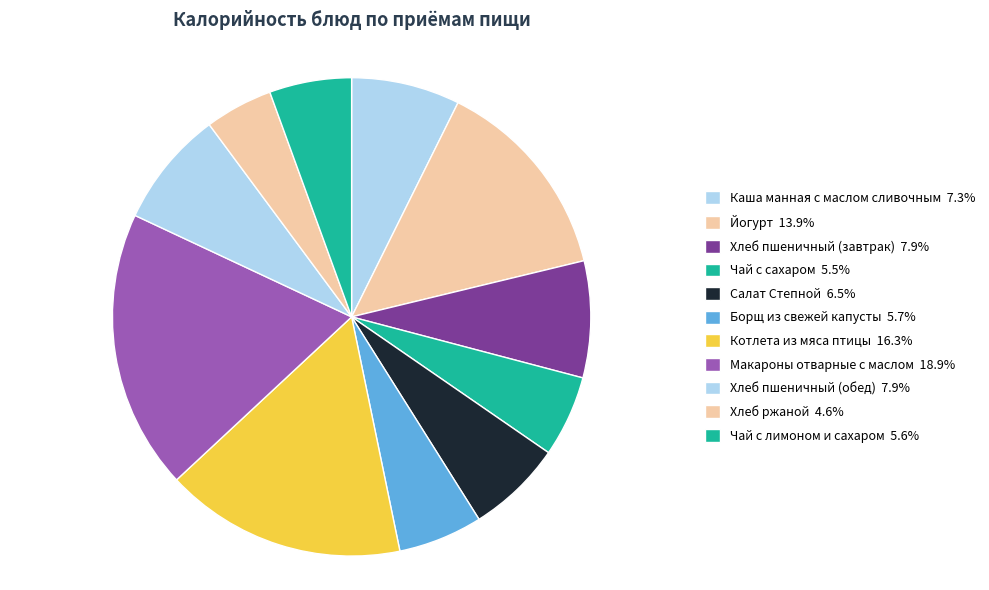

Does any single category account for the majority?

No